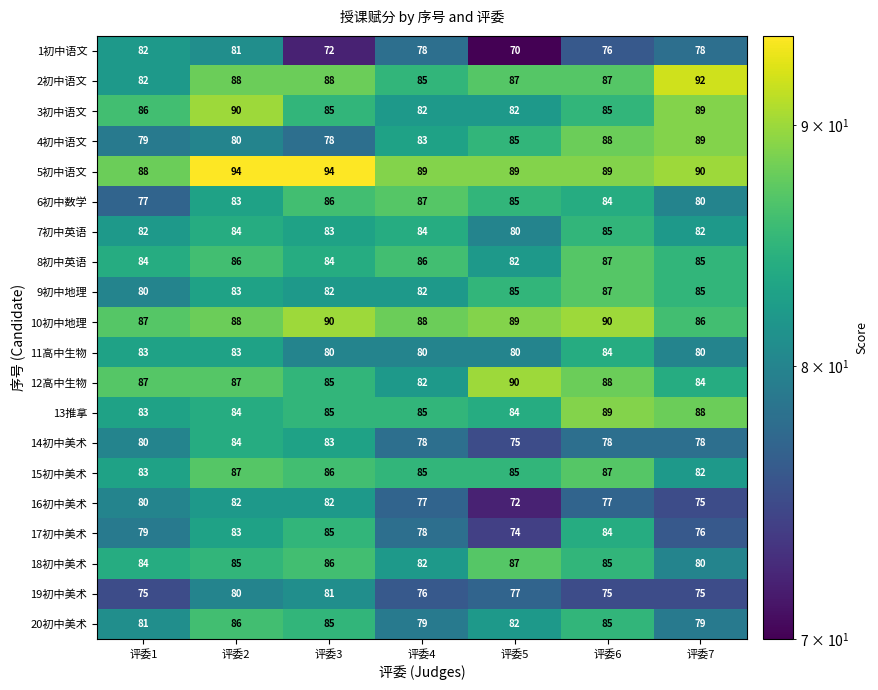

At which label does 2初中语文 first exceed 87?

评委2